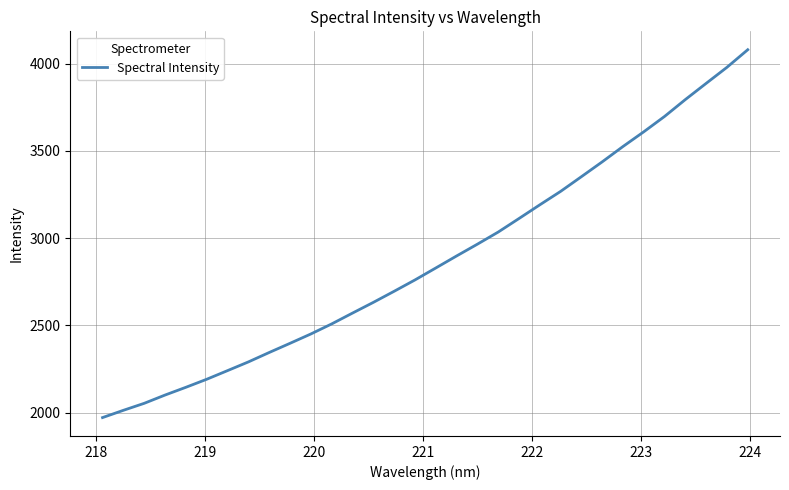

What is the greatest value displayed?

4079.0